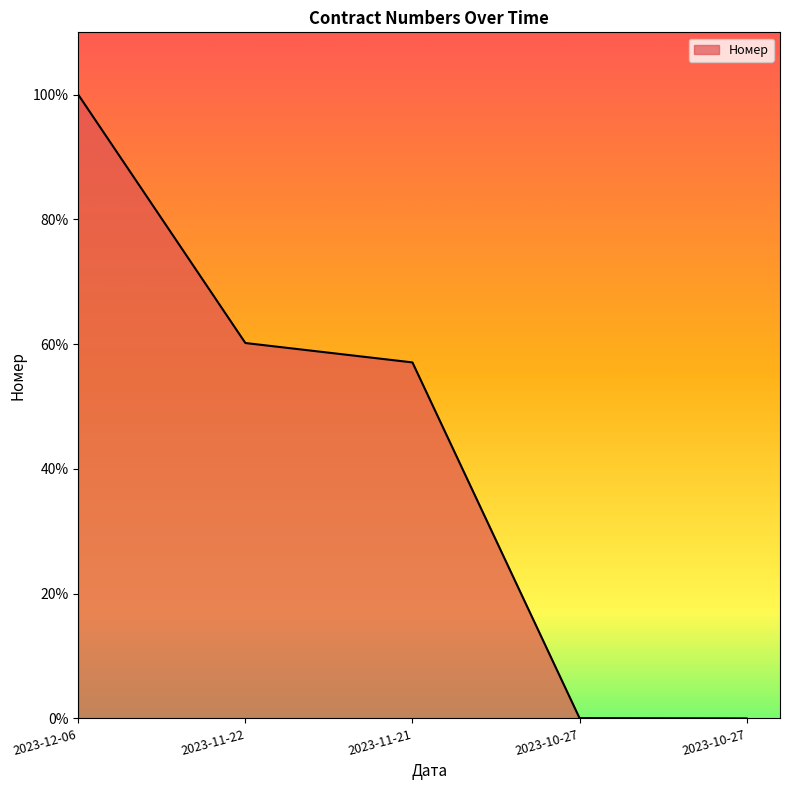

How many values are below 57?

2